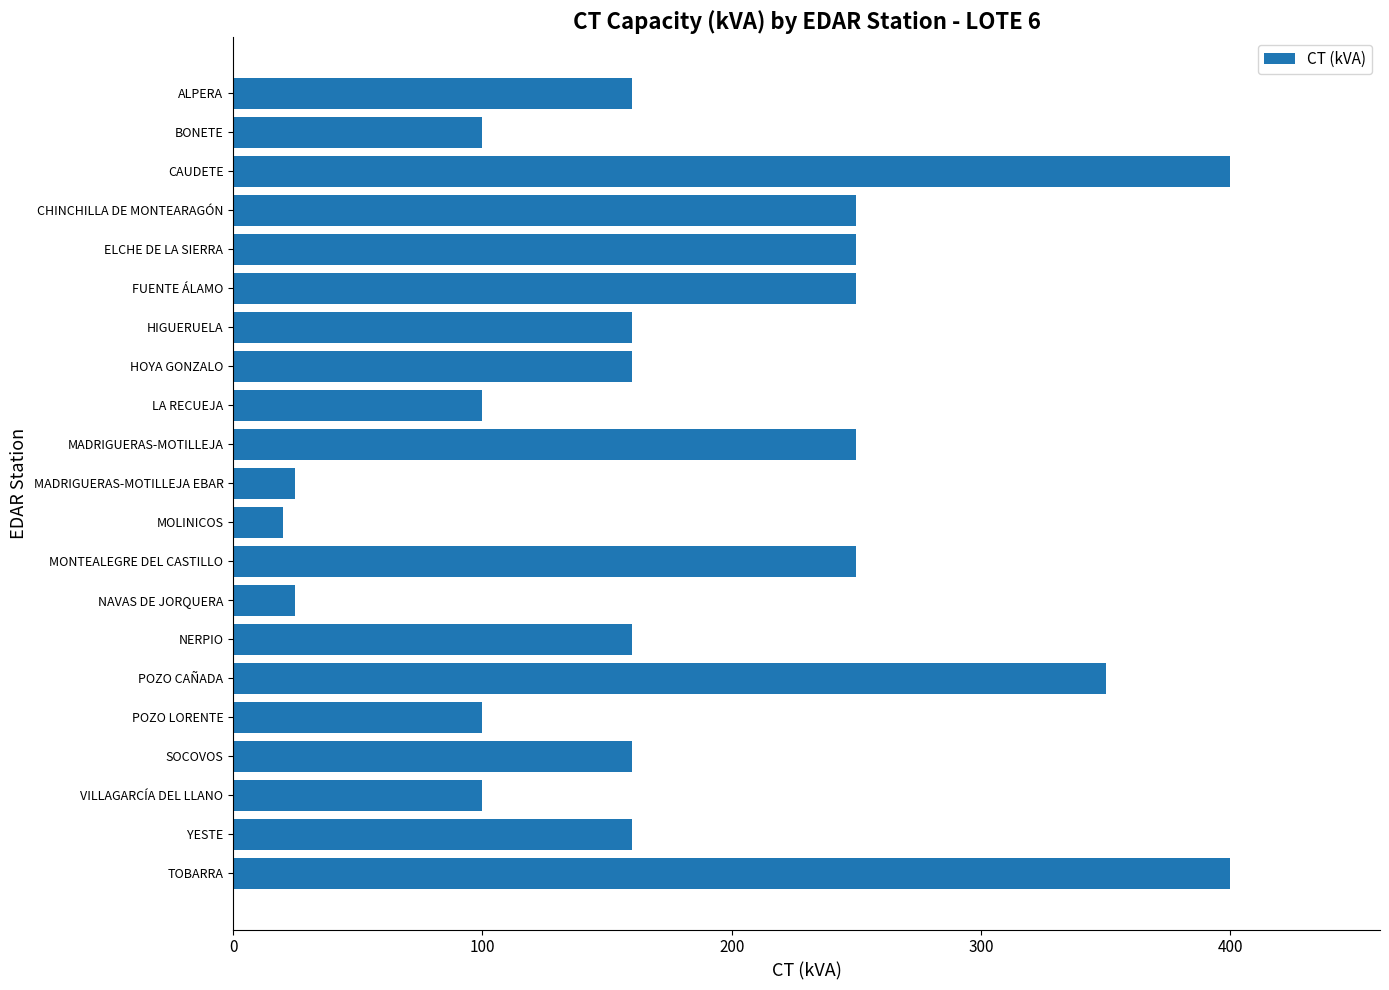

Count the number of data series in this chart.

1